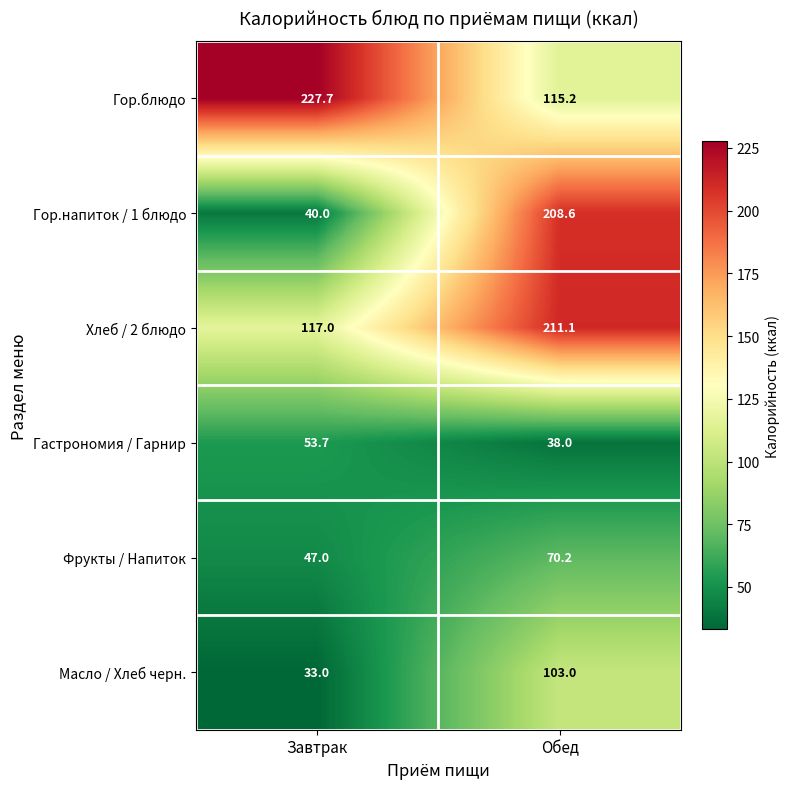

Reading left to right, extract all data points from this chart.

Гор.блюдо: Завтрак=227.7	Обед=115.2
Гор.напиток / 1 блюдо: Завтрак=40.0	Обед=208.6
Хлеб / 2 блюдо: Завтрак=117.0	Обед=211.1
Гастрономия / Гарнир: Завтрак=53.7	Обед=38.0
Фрукты / Напиток: Завтрак=47.0	Обед=70.2
Масло / Хлеб черн.: Завтрак=33.0	Обед=103.0